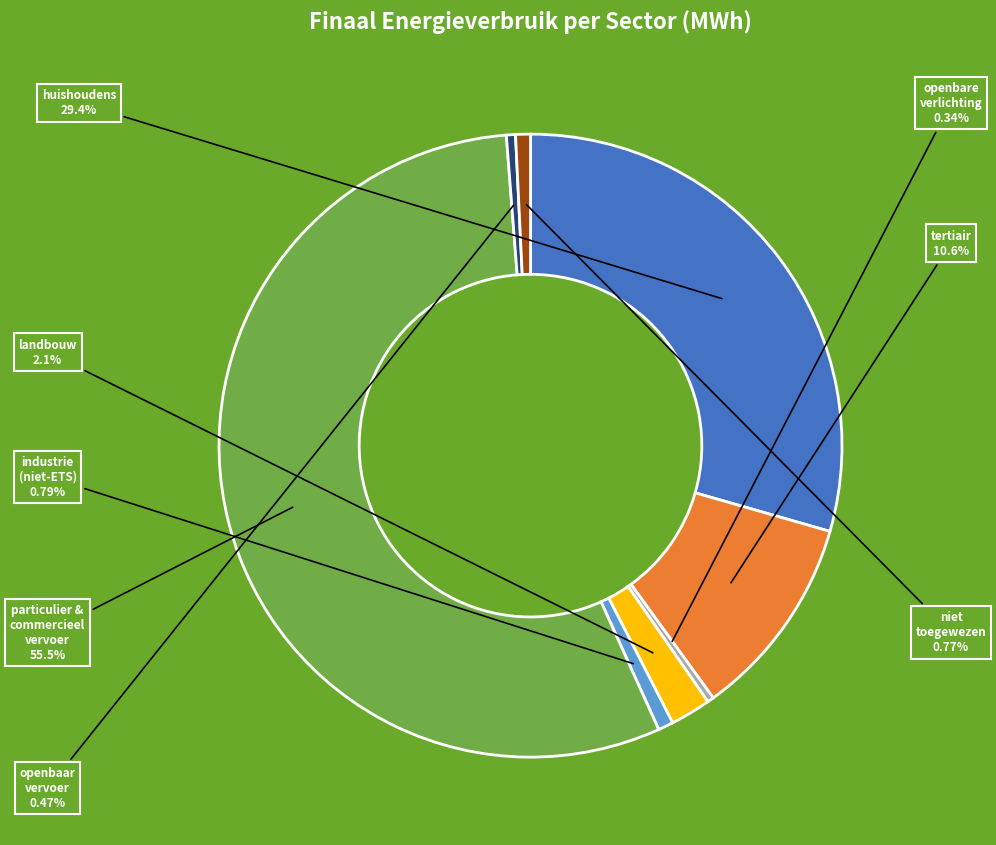

Is there any slice that represents more than half of the pie?

Yes